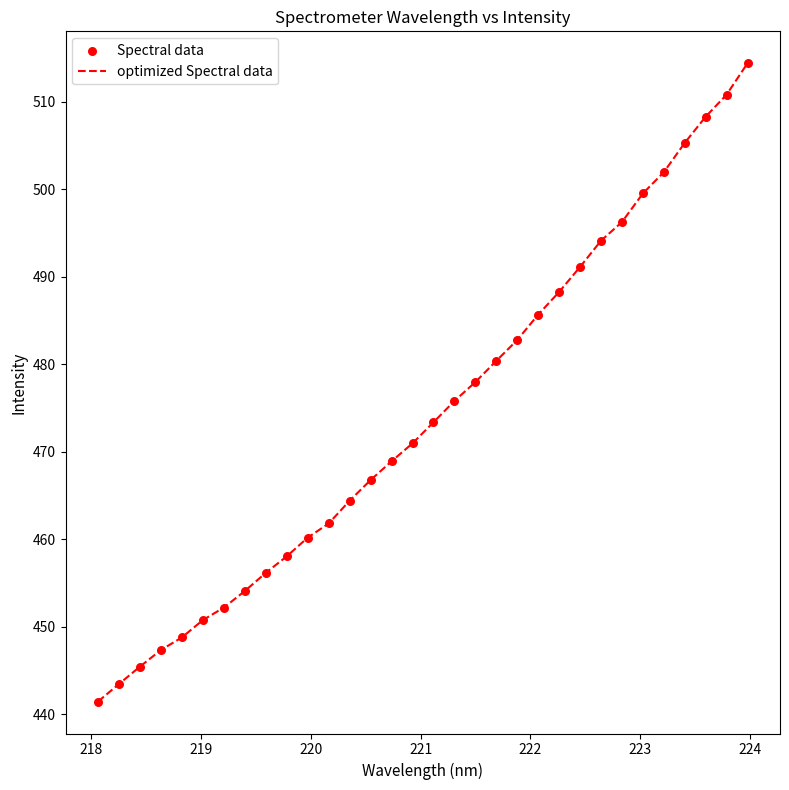

What is the smallest value displayed?

441.4